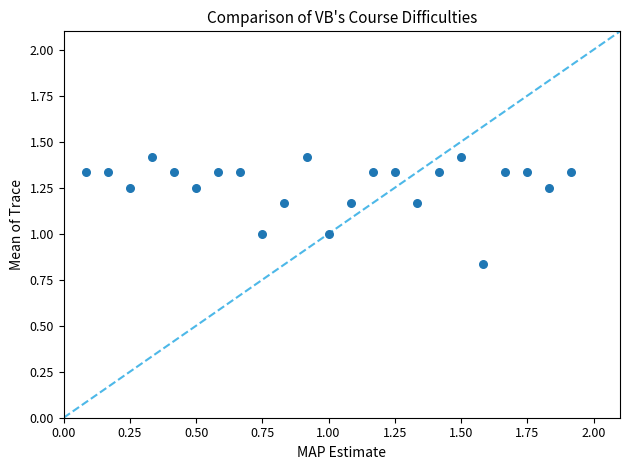

What is the range of X values (max minus min)?

1.8